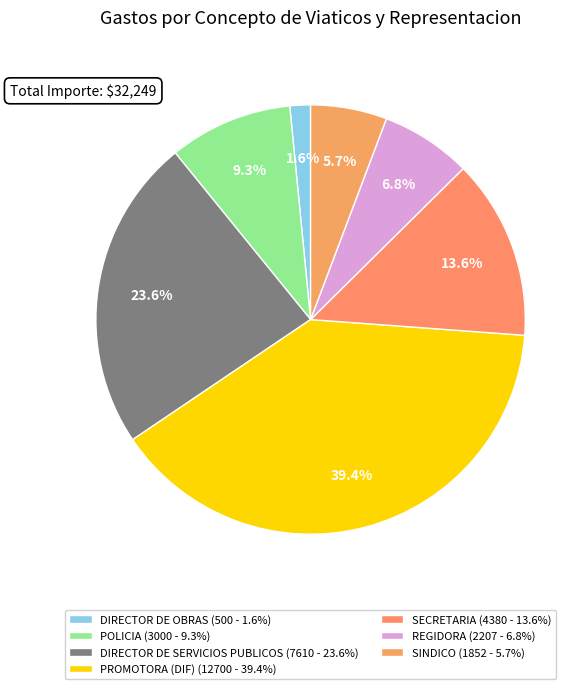

To the nearest percent, what is the combined percentage of SECRETARIA and REGIDORA?

20%